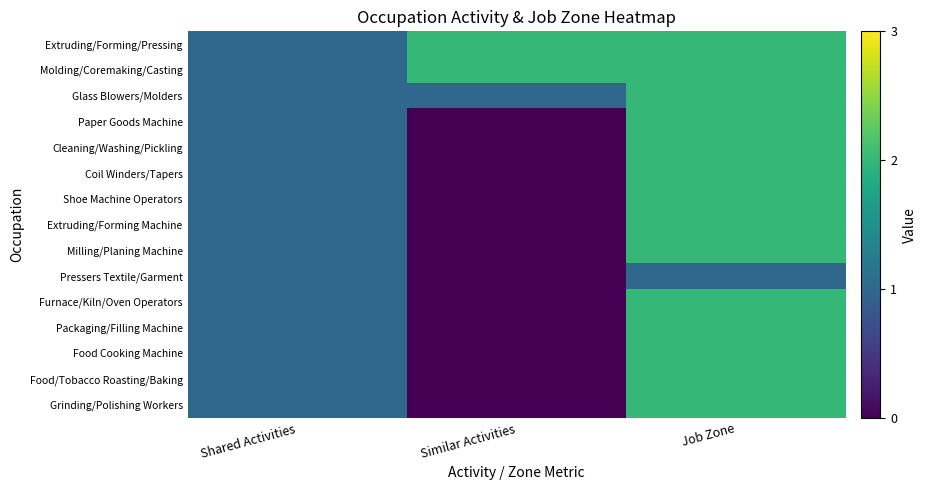

At which category is the sum across all series the highest?

Job Zone